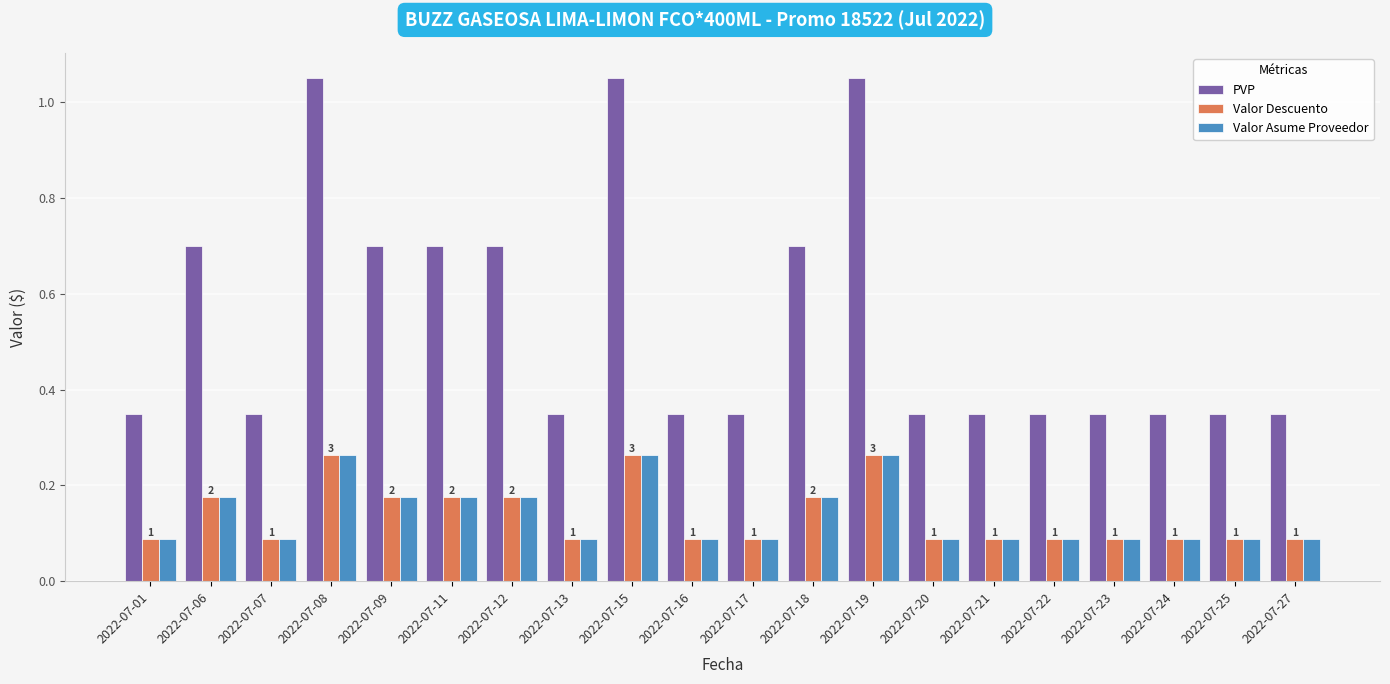

What is the difference between the maximum and second lowest values in the PVP series?

0.7